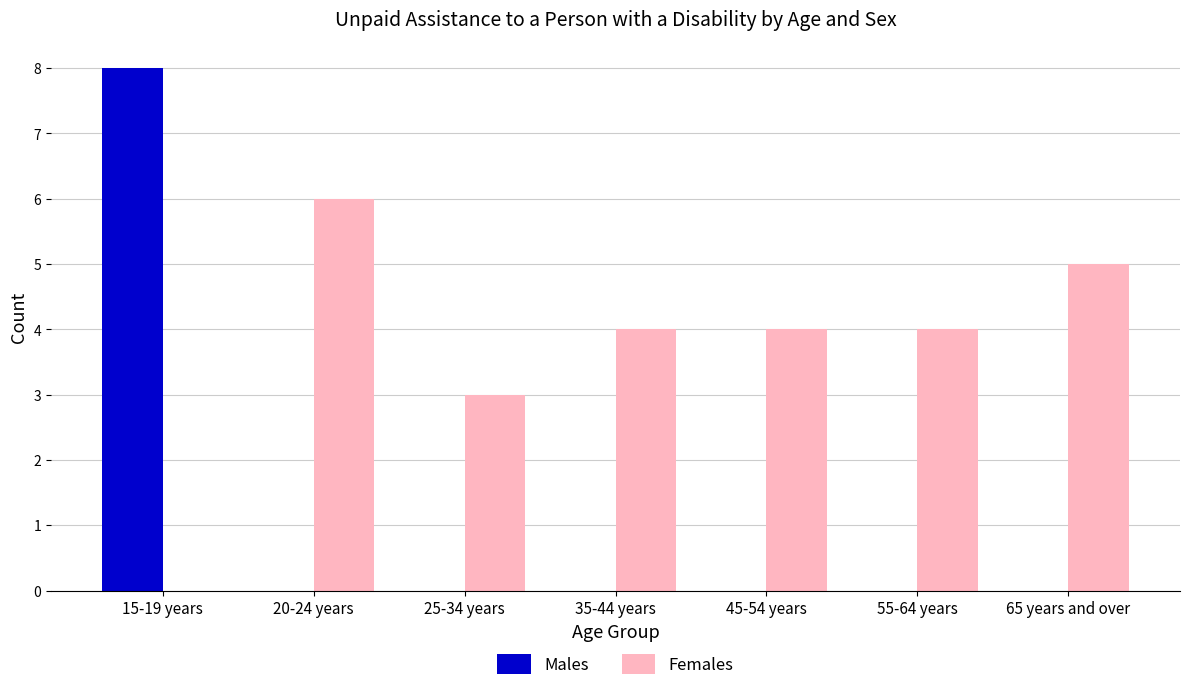

What is the sum of all Females values?

26